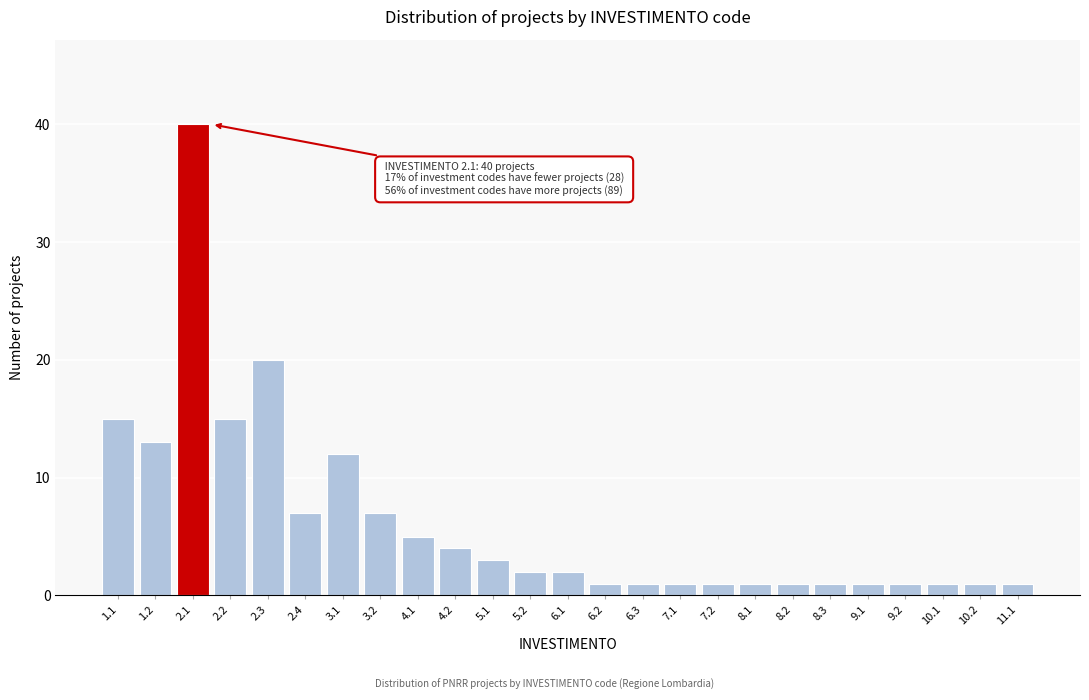

Reading left to right, extract all data points from this chart.

1.1=15	1.2=13	2.1=40	2.2=15	2.3=20	2.4=7	3.1=12	3.2=7	4.1=5	4.2=4	5.1=3	5.2=2	6.1=2	6.2=1	6.3=1	7.1=1	7.2=1	8.1=1	8.2=1	8.3=1	9.1=1	9.2=1	10.1=1	10.2=1	11.1=1